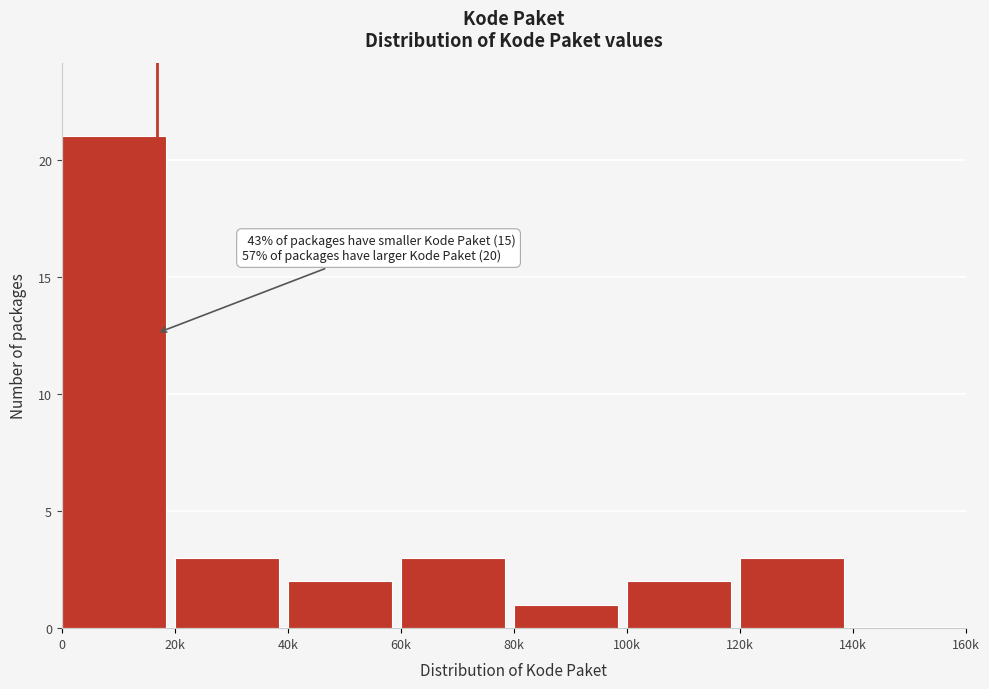

Reading left to right, what are all the values shown in this chart?

0=21	20k=3	40k=2	60k=3	80k=1	100k=2	120k=3	140k=0